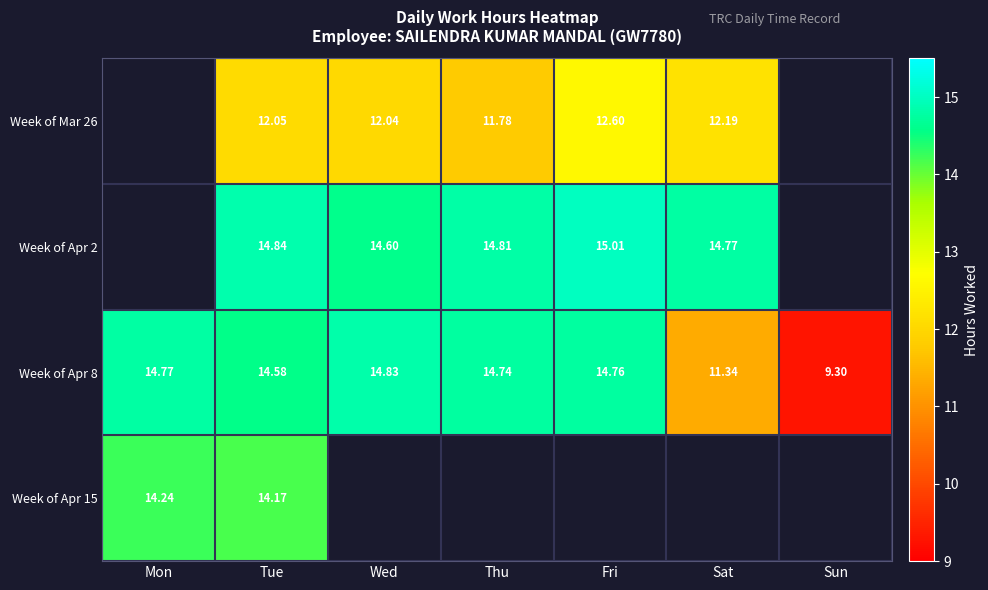

At which label is Week of Apr 8 closest to 12?

Sat